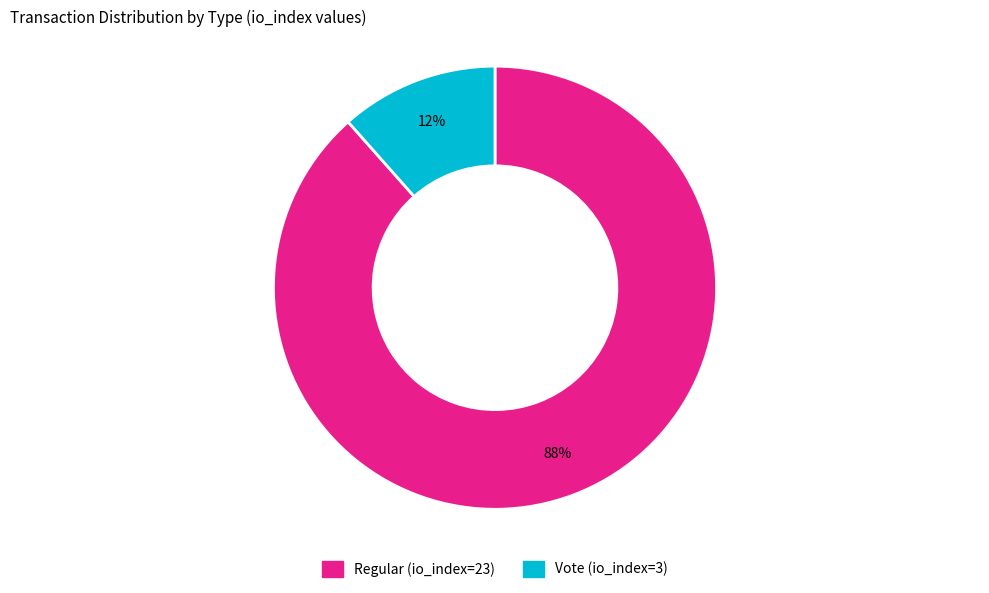

Rank the categories by value from highest to lowest.

Regular (io_index=23), Vote (io_index=3)